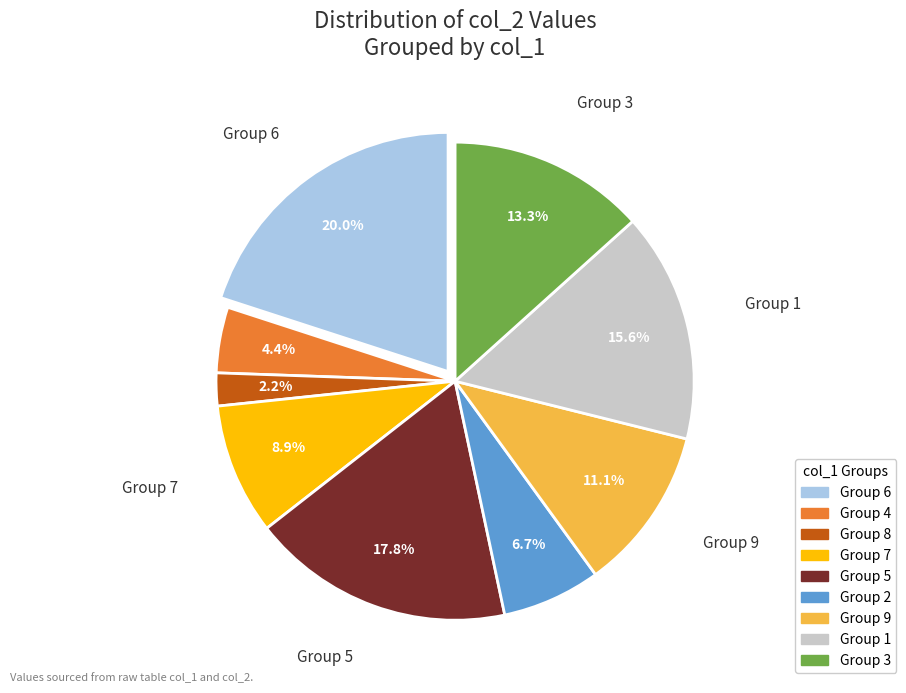

Is there any slice that represents more than half of the pie?

No